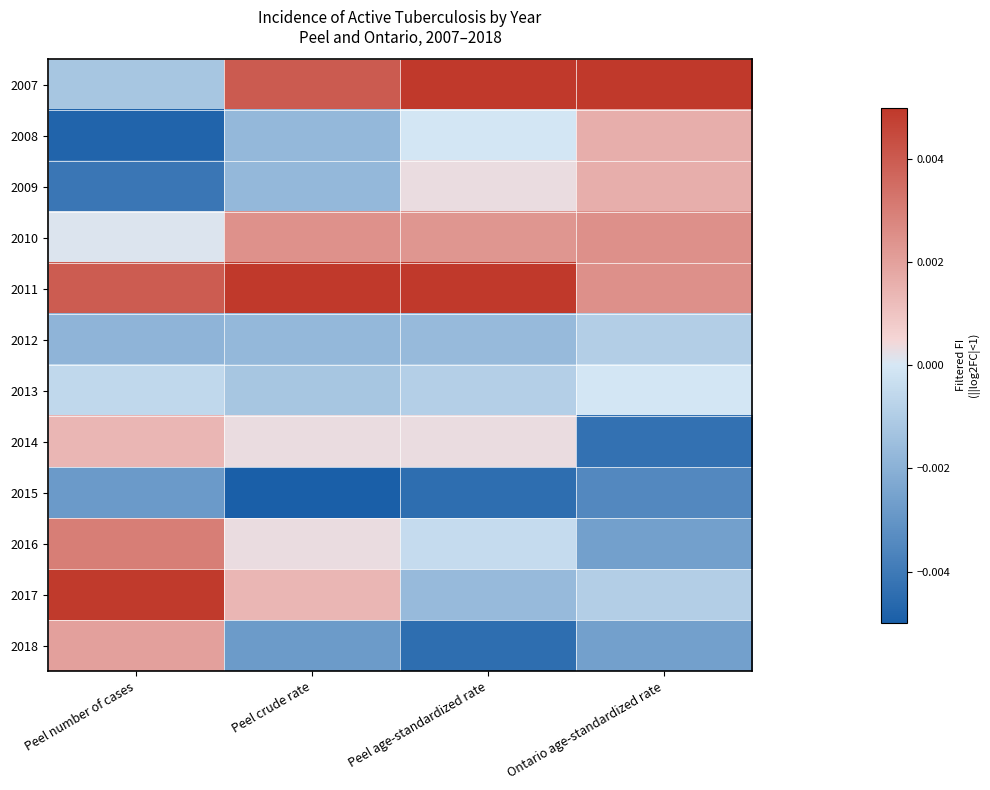

Count the number of data series in this chart.

12